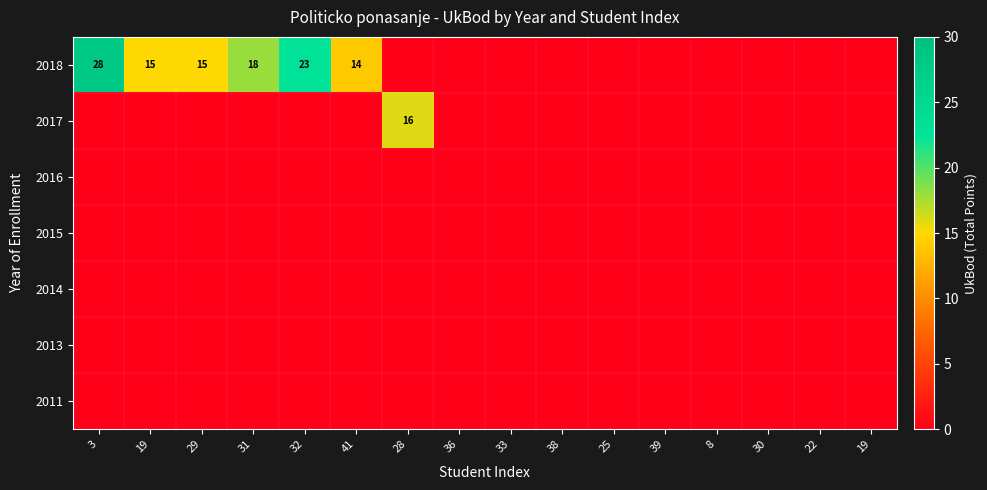

List the series in order of their peak value, highest first.

2018, 2017, 2016, 2015, 2014, 2013, 2011